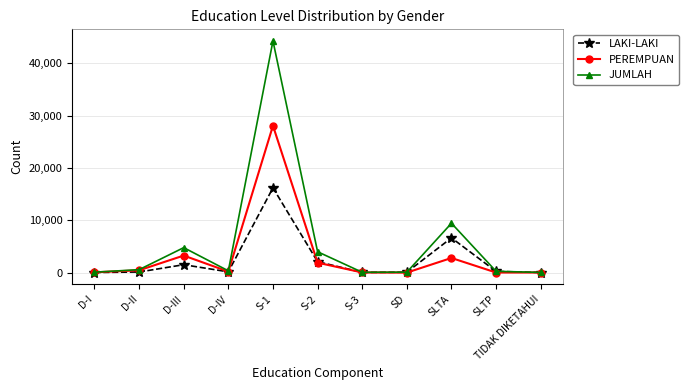

What is the label of the 6th point from the right?

S-2